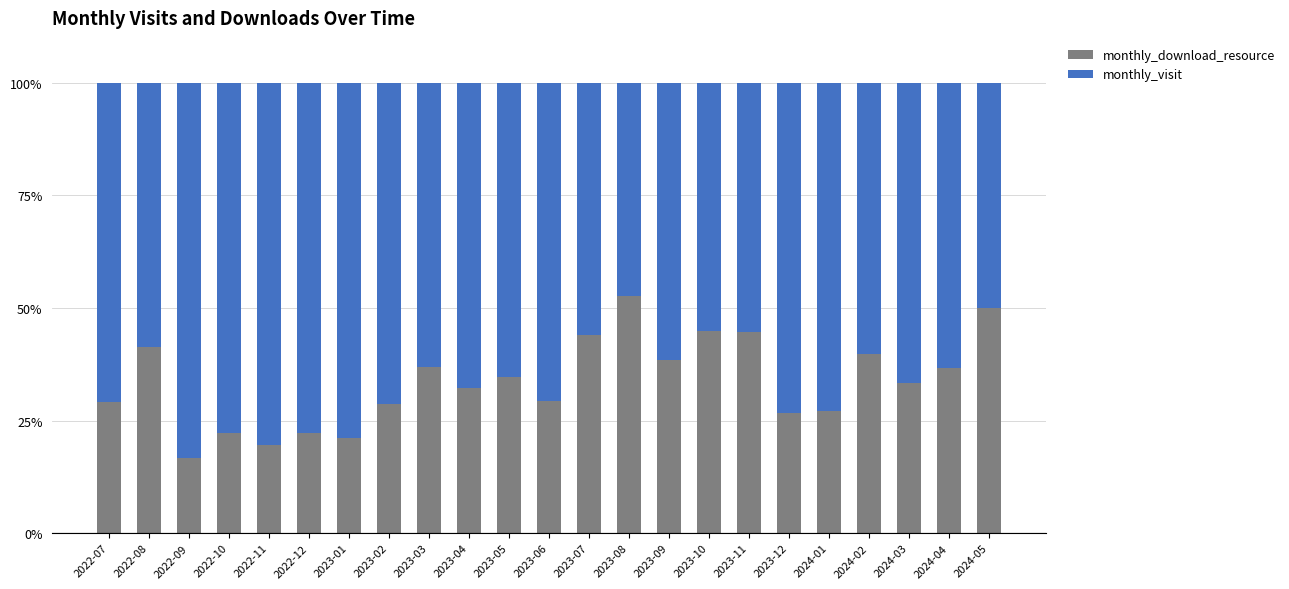

The value of monthly_download_resource at 2023-06 is 29.3. True or false?

True